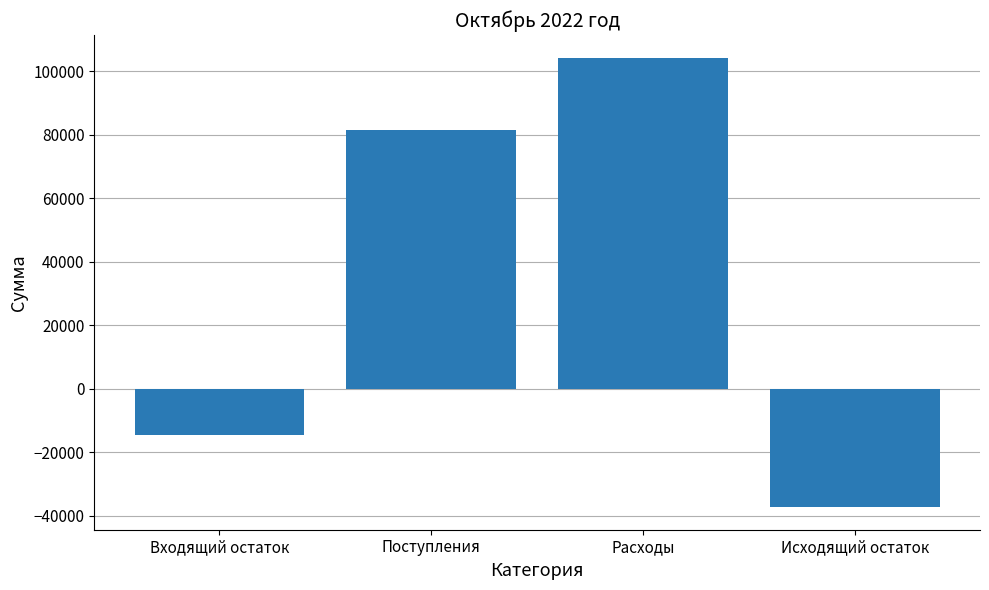

How many values are above zero?

2